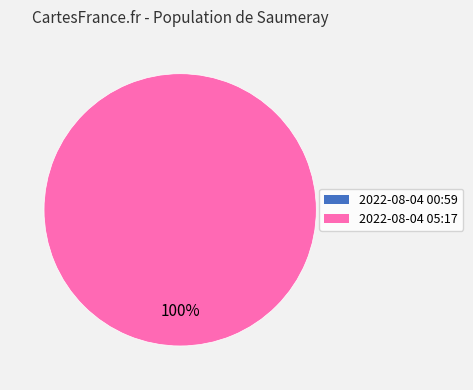

What is the change in value from 2022-08-04T00:59:47.381Z to 2022-08-04T05:17:53.304Z?

+24256